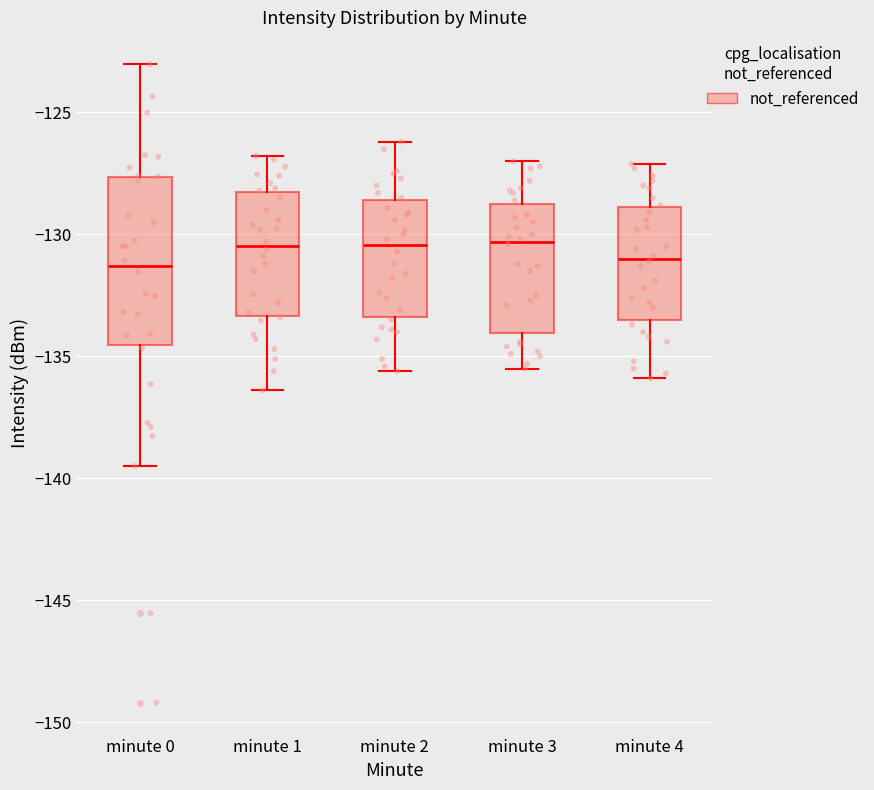

Reading left to right, transcribe this box plot: for each box, give where its median line is, the range the box spans, and where its two whiskers end, as read against the y-axis. The values are not printed on the chart, so give them approximately, as read against the axis.

minute 0: median -131.5, box -134.5 to -127.5, whiskers -139.5 to -123.0
minute 1: median -130.5, box -133.5 to -128.5, whiskers -136.5 to -127.0
minute 2: median -130.5, box -133.5 to -128.5, whiskers -135.5 to -126.0
minute 3: median -130.5, box -134.0 to -128.5, whiskers -135.5 to -127.0
minute 4: median -131.0, box -133.5 to -129.0, whiskers -136.0 to -127.0